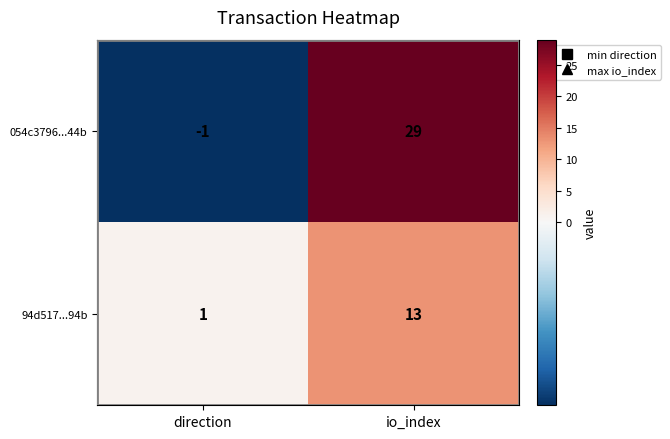

Which label corresponds to the smallest value in the chart?

direction